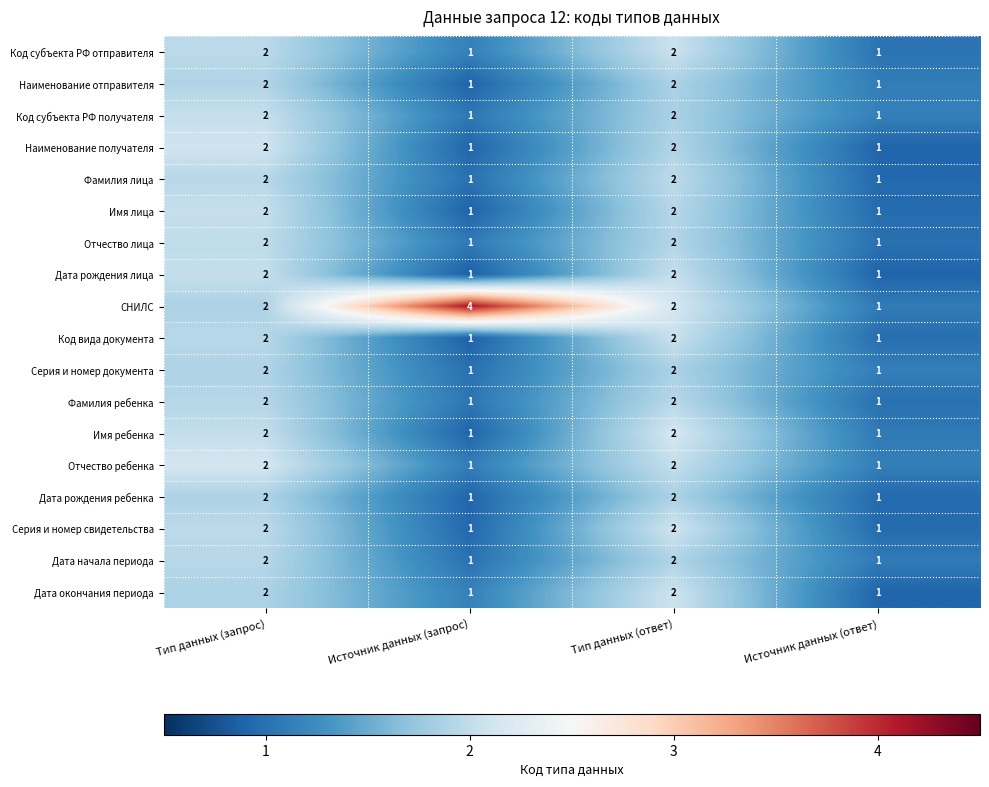

What is the sum of the СНИЛС values at Тип данных (запрос) and Тип данных (ответ)?

4